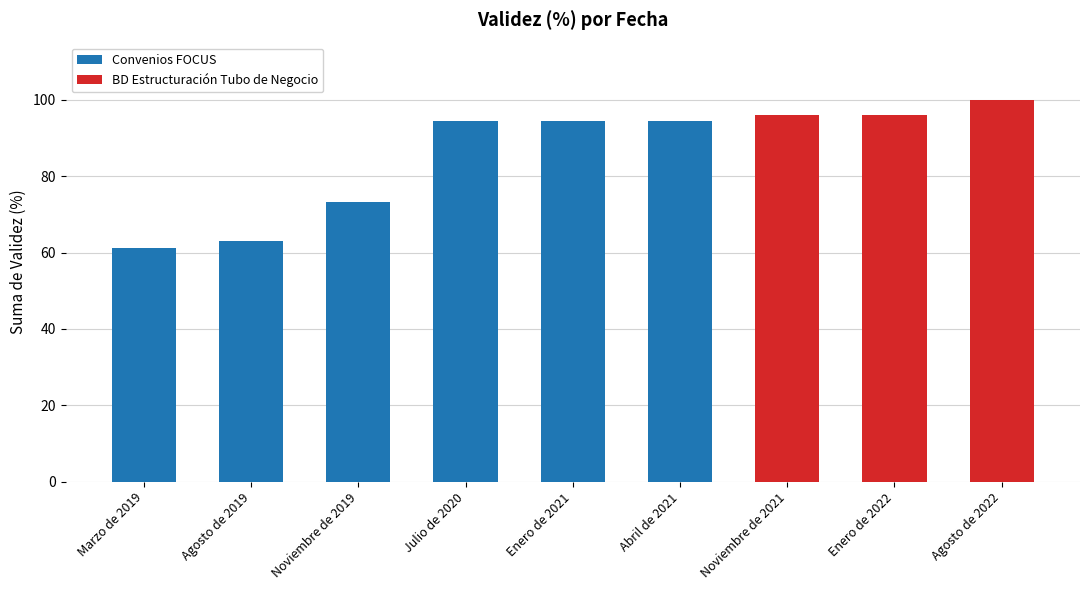

Are the bars grouped side by side (vs. stacked)?

No